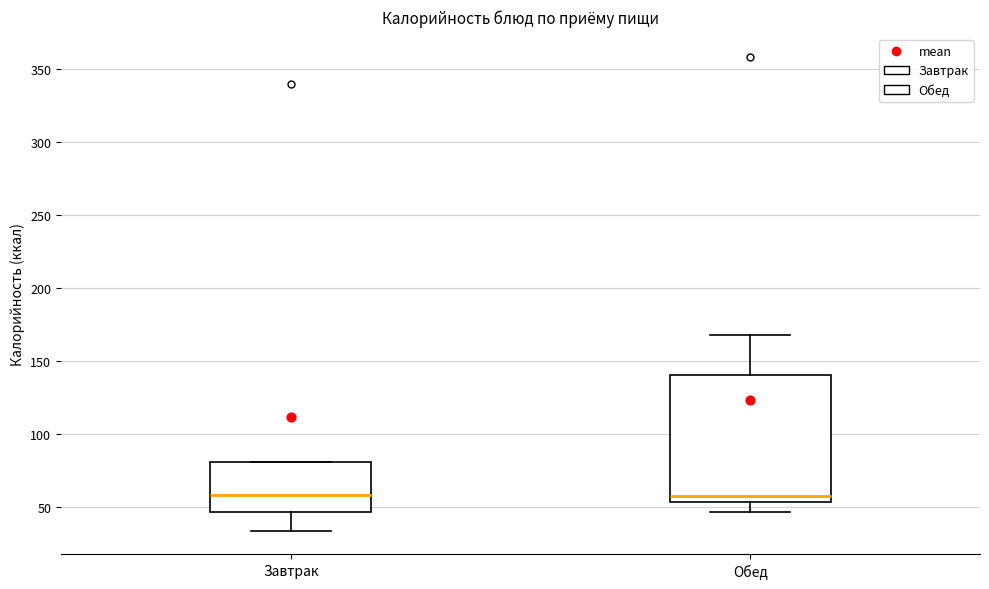

Reading left to right, read every box against the y-axis: the position of its median line, the range the box covers, and the ends of its whiskers. The values are not printed on the chart, so give them approximately, as read against the axis.

Завтрак: median 60, box 45 to 80, whiskers 35 to 80
Обед: median 60, box 55 to 140, whiskers 45 to 170